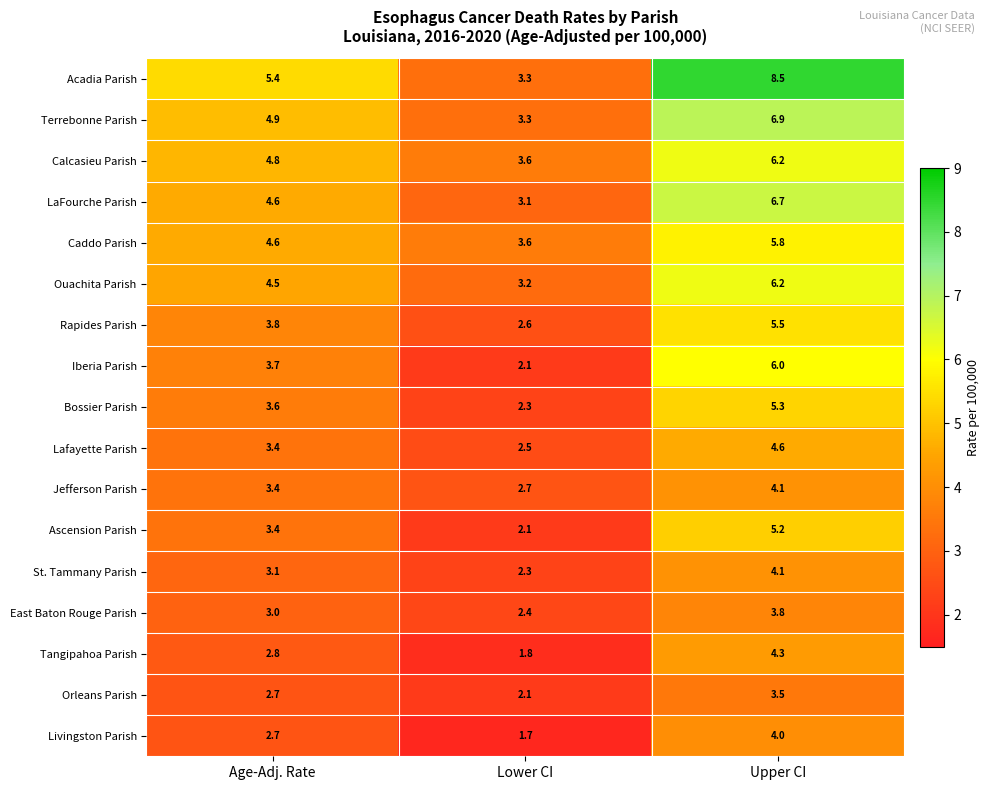

What is the approximate value of Ascension Parish at Lower CI?

2.1